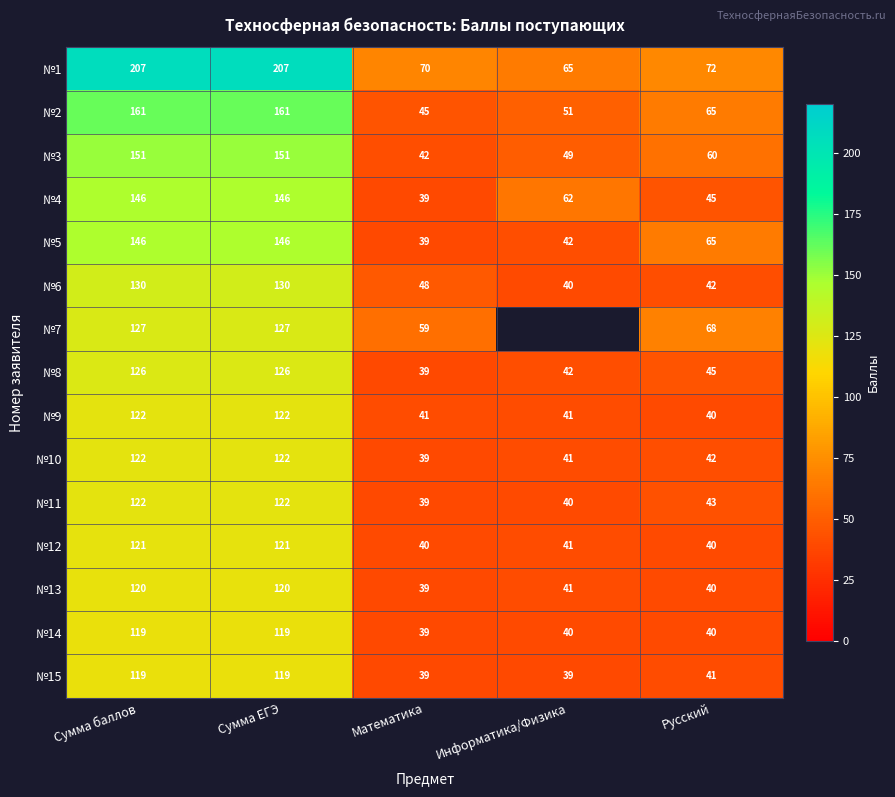

At which label is №11 closest to 80?

Русский